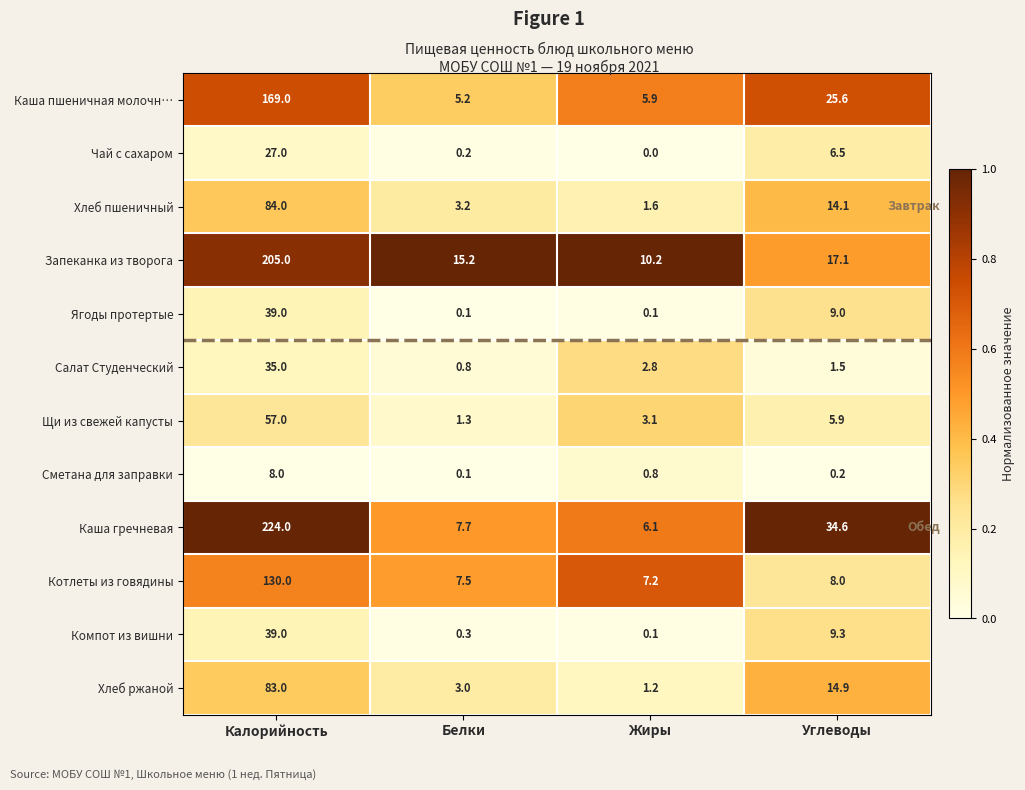

What is the difference between the Чай с сахаром values at Калорийность and Жиры?

27.0